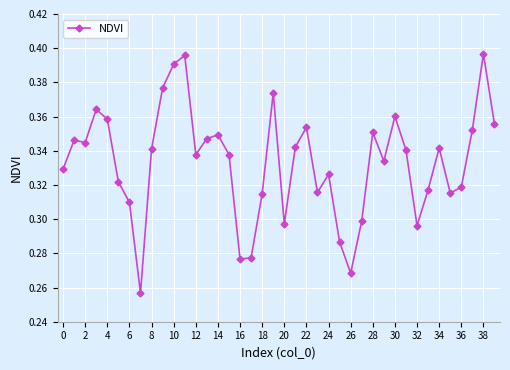

True or false: there are more than 1 points higher than both neighbors.

True